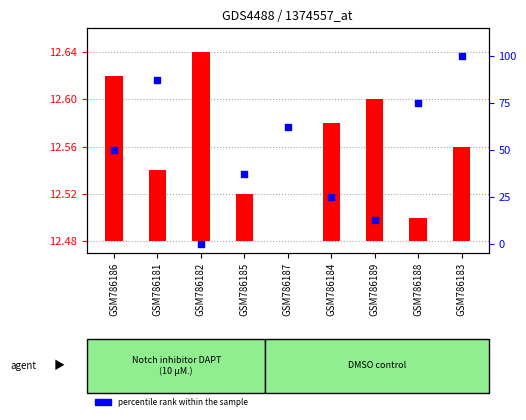

What are all the series names shown in the legend?

transformed count, percentile rank within the sample